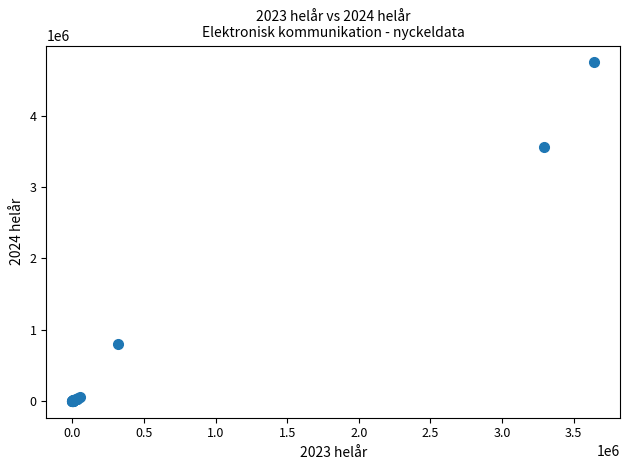

What Y value in the scatter plot is closest to 2374444?

3562523.0